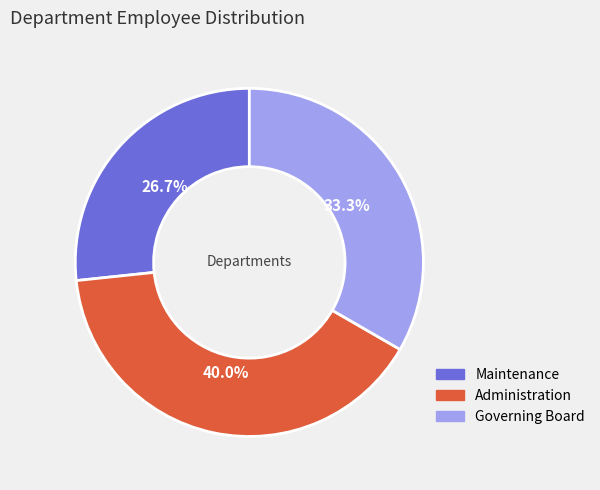

Which slice is the largest?

Administration